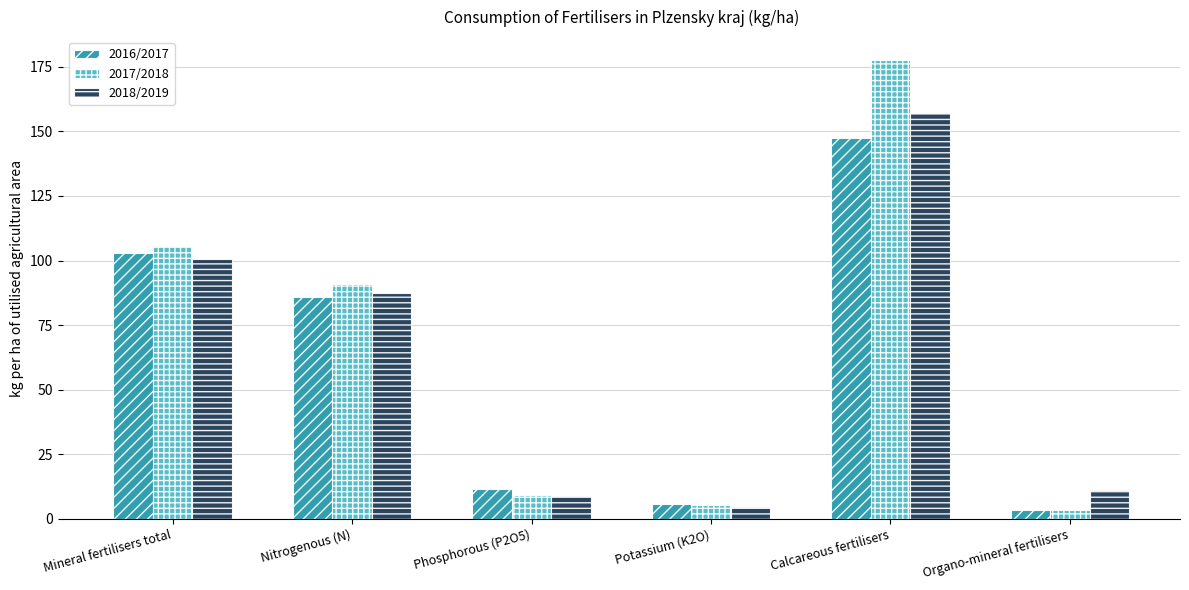

Rank the series by their maximum value, from highest to lowest.

2017/2018, 2018/2019, 2016/2017